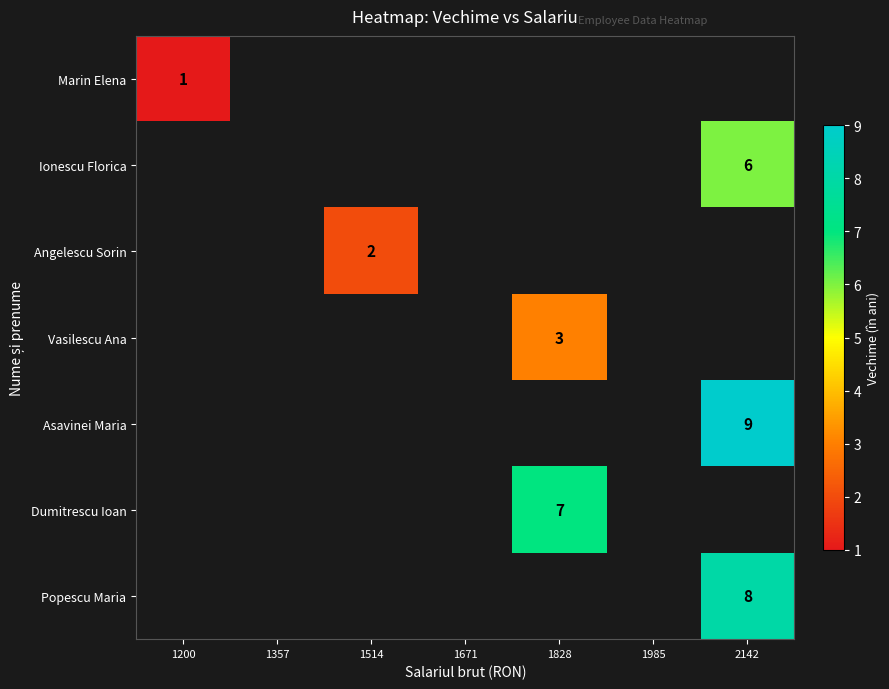

The Asavinei Maria series shows 9 at 2142. True or false?

True